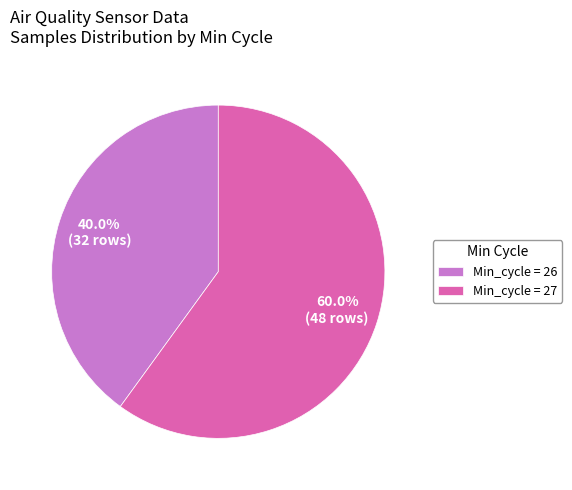

What is the largest slice in the pie chart?

Min_cycle = 27